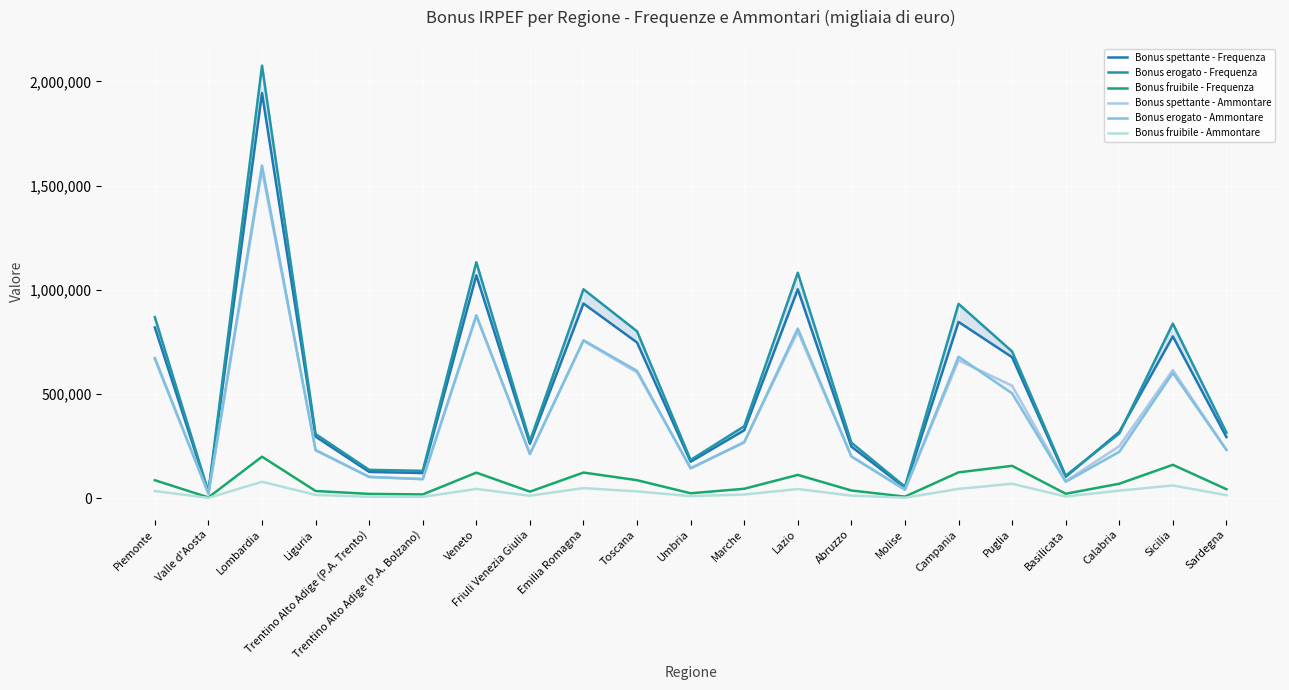

How many lines are shown in the chart?

6